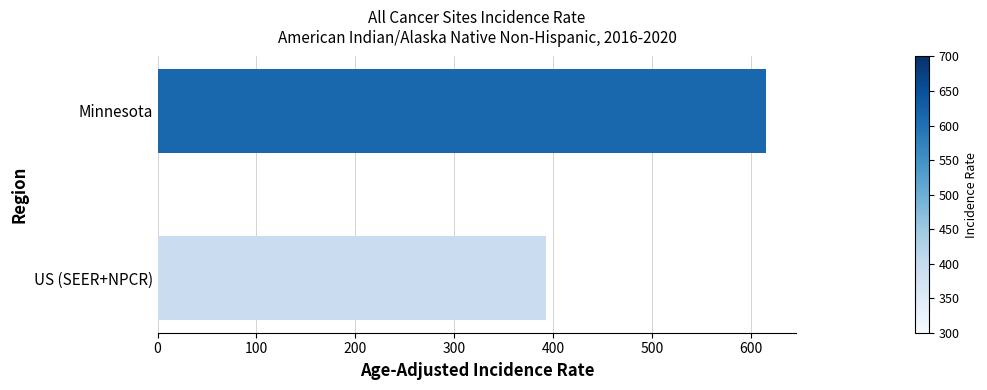

What is the smallest value displayed?

392.6